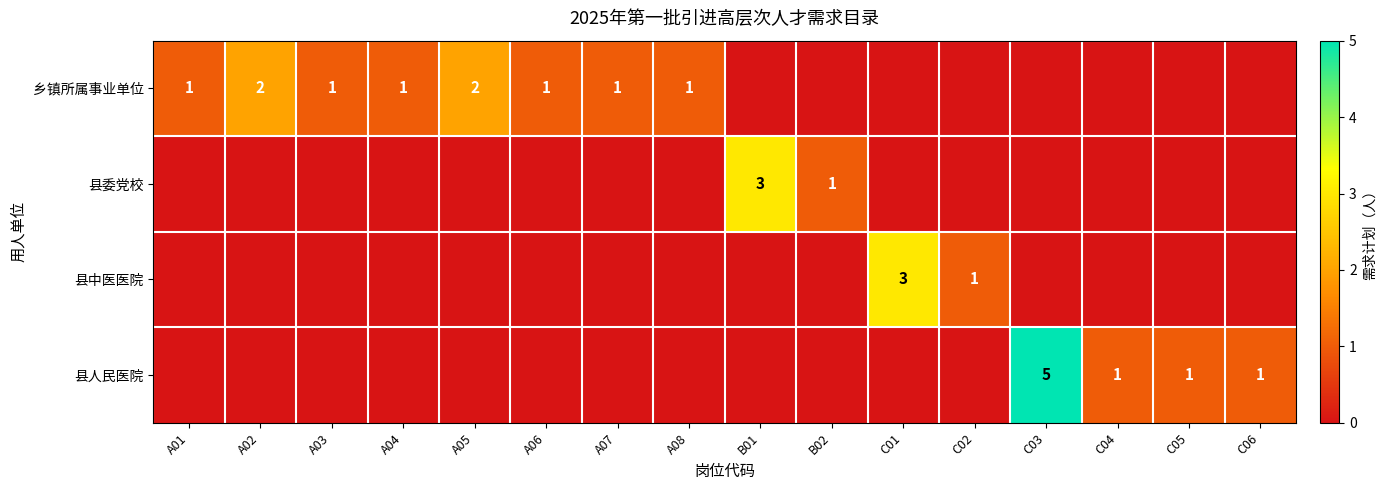

At which category does the chart reach its peak across all series?

C03